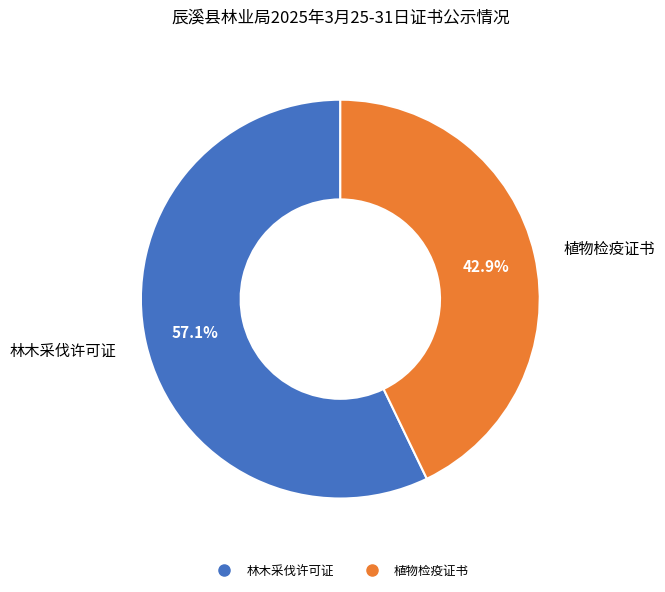

Which has a higher value, 植物检疫证书 or 林木采伐许可证?

林木采伐许可证